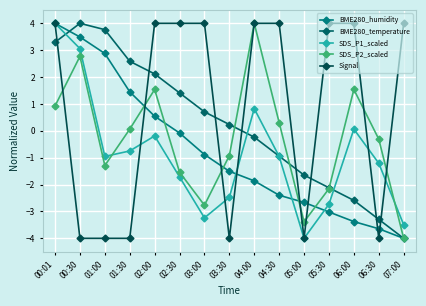

Is it true that SDS_P2_scaled equals 0.9 at 00:01?

True